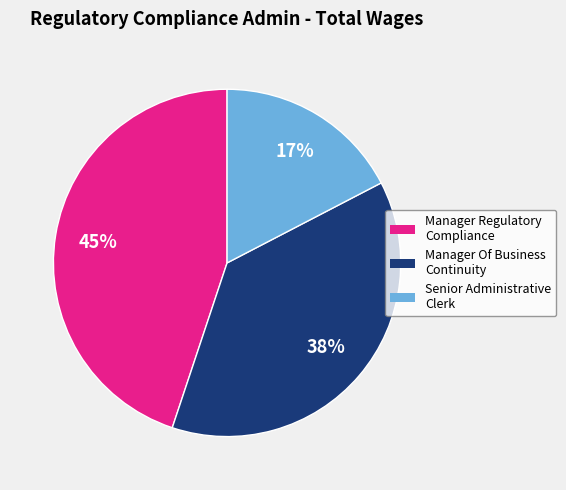

Is the sum of Manager Of Business Continuity and Senior Administrative Clerk greater than half?

Yes